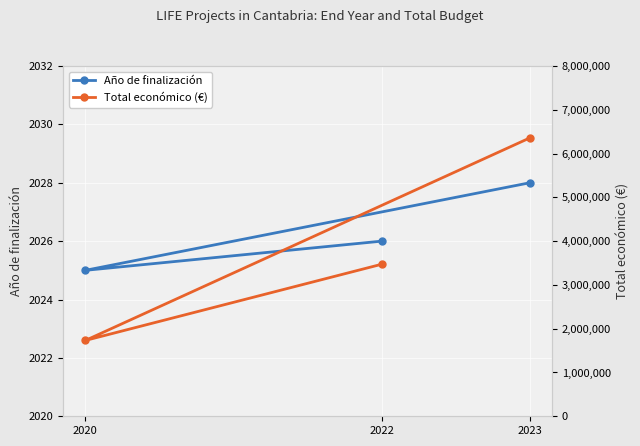

What is the total value across all series at 2022?

3474241